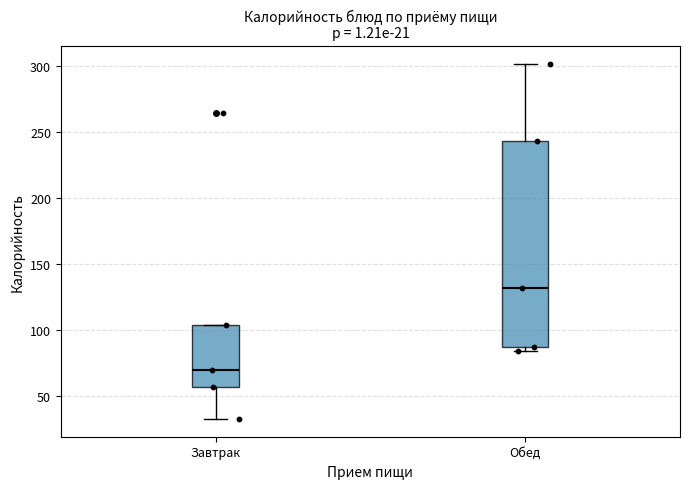

Reading left to right, transcribe this box plot: for each box, give where its median line is, the range the box spans, and where its two whiskers end, as read against the y-axis. The values are not printed on the chart, so give them approximately, as read against the axis.

Завтрак: median 70, box 55 to 105, whiskers 35 to 105
Обед: median 130, box 85 to 245, whiskers 85 (just below the box's lower edge) to 300